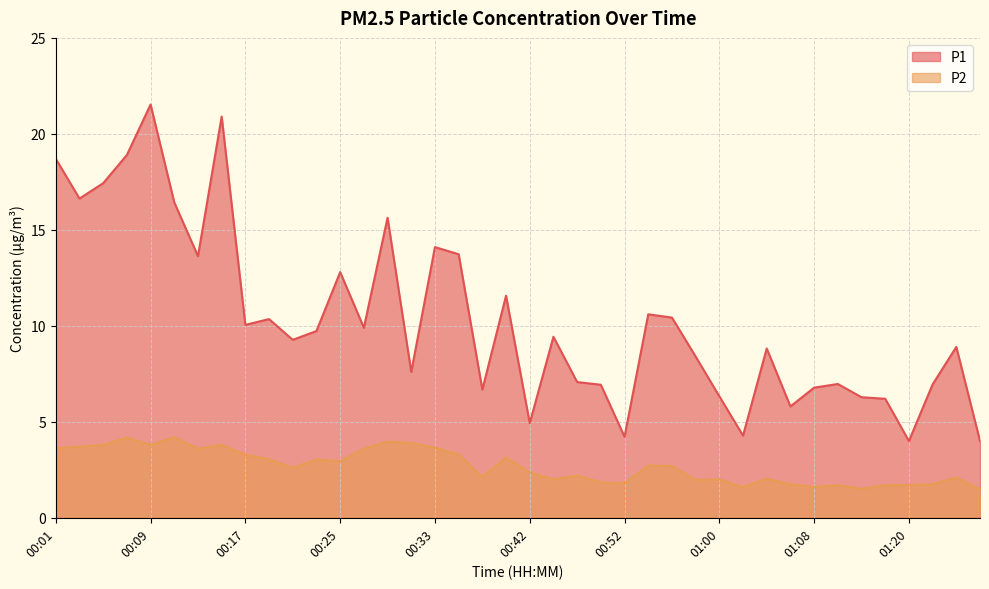

Which series has the widest spread of values?

P1